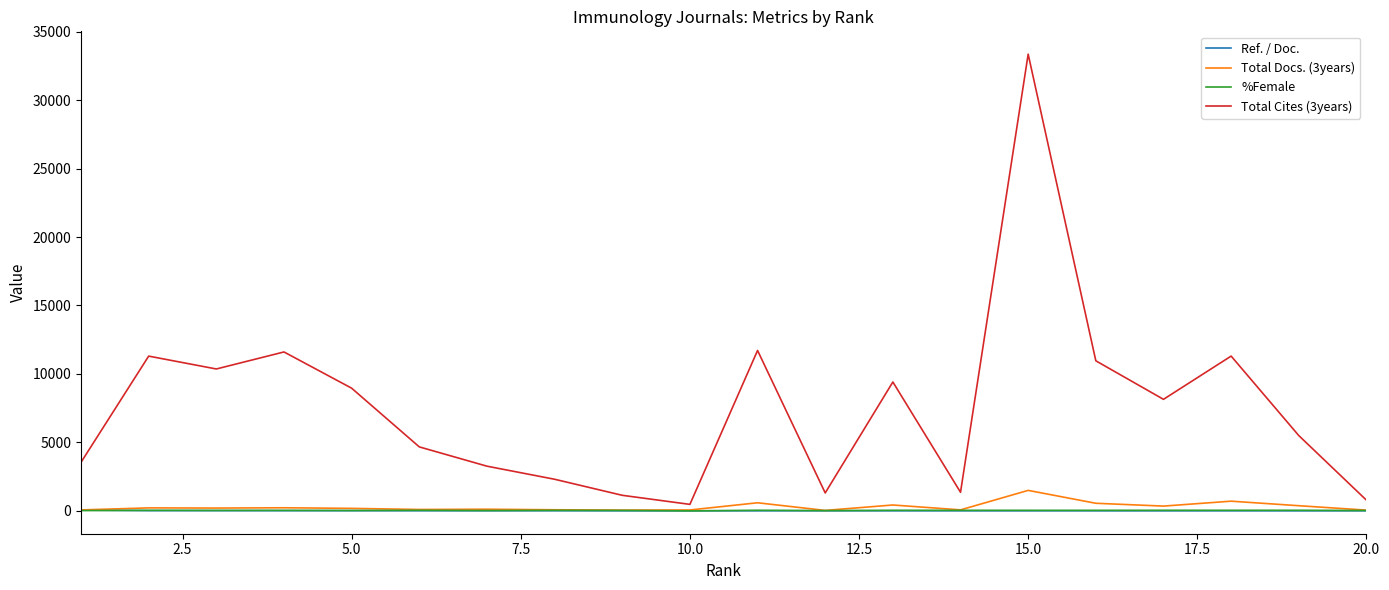

What is the maximum value shown in the chart?

33352